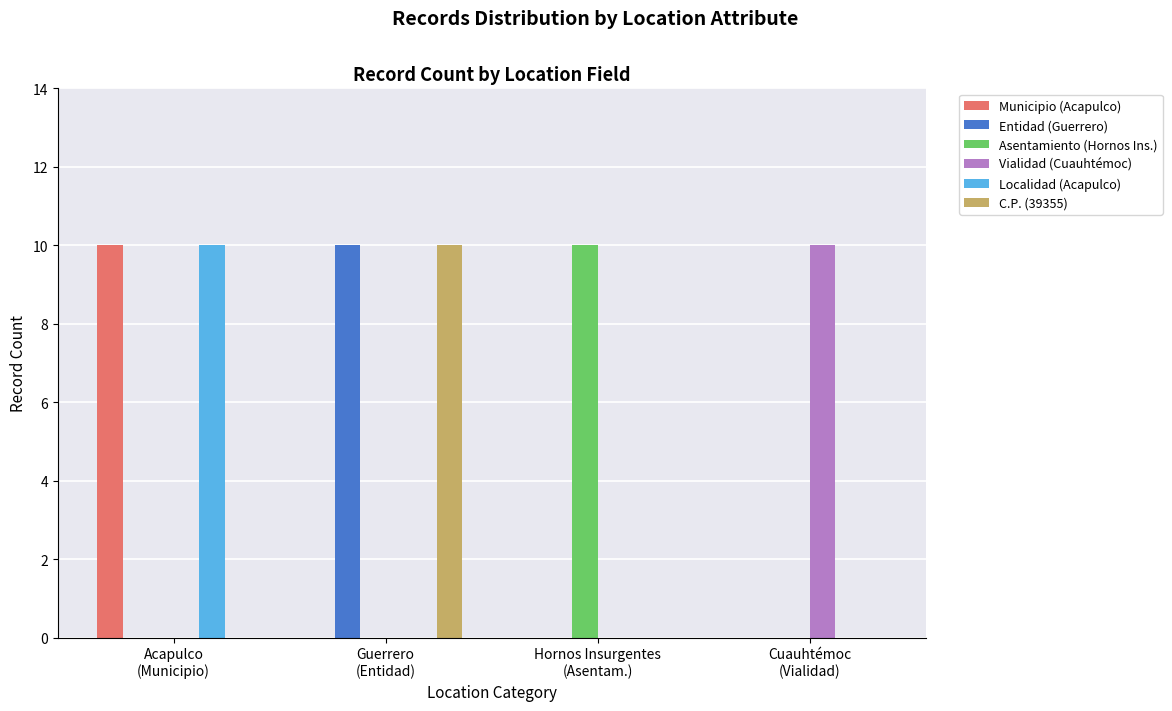

True or false: C.P. (39355) has a value of 0 at Acapulco
(Municipio).

True